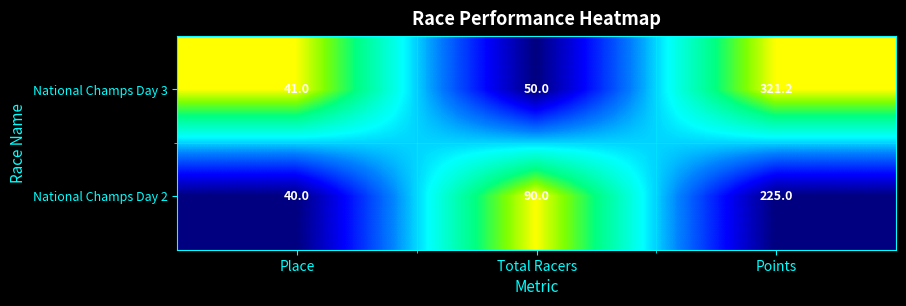

How many National Champs Day 2 values are between 40 and 225?

3